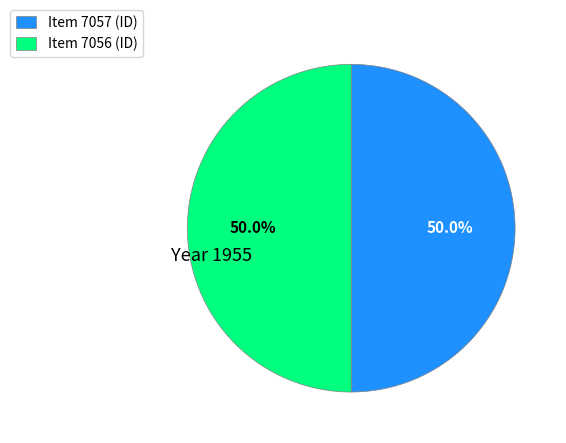

What percentage is the Item 7056 slice, to the nearest percent?

50%